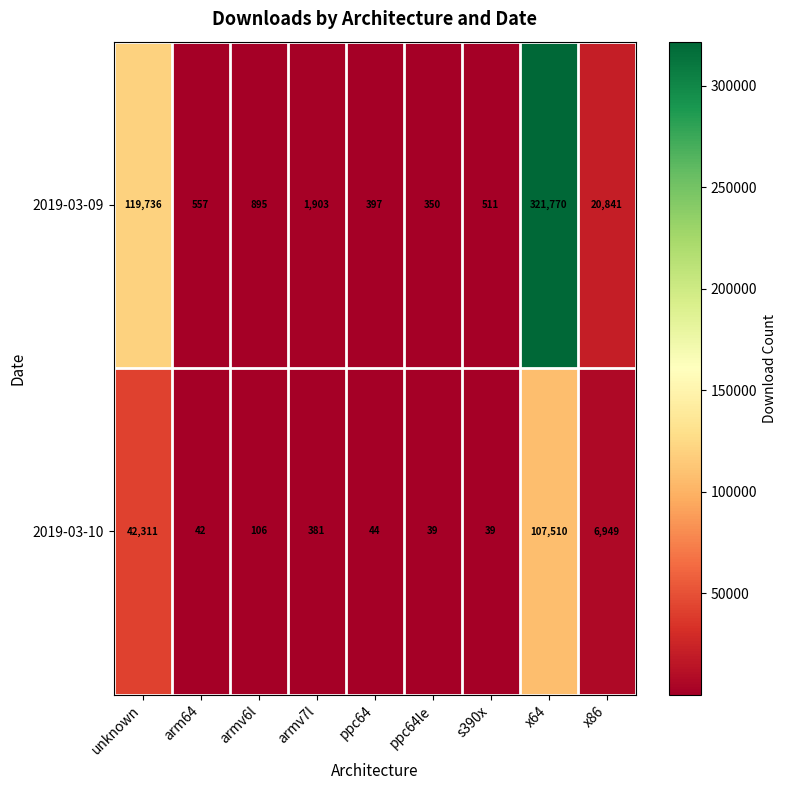

What is the smallest value displayed?

39